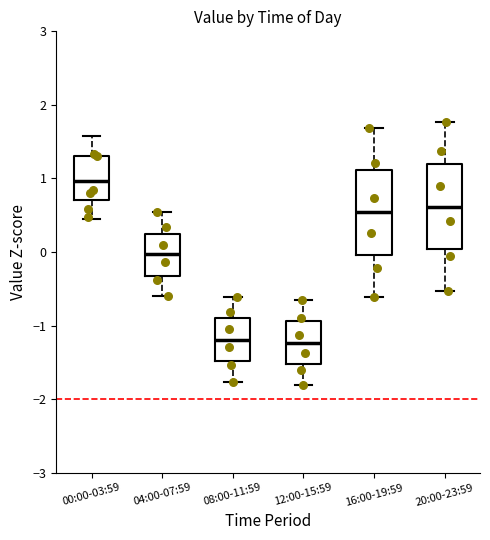

Which box's median line is the highest?

00:00-03:59